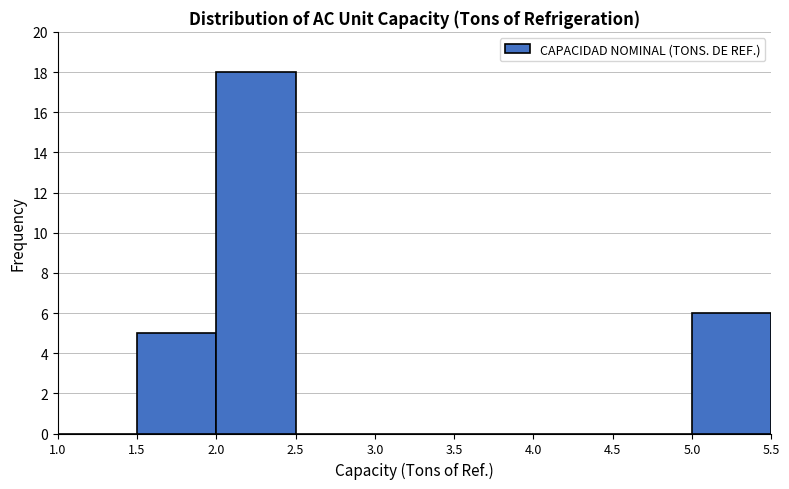

What is the height of the bar covering 2.0 to 2.5 on the x-axis? The values are not printed on the chart, so give them approximately, as read against the axis.

18